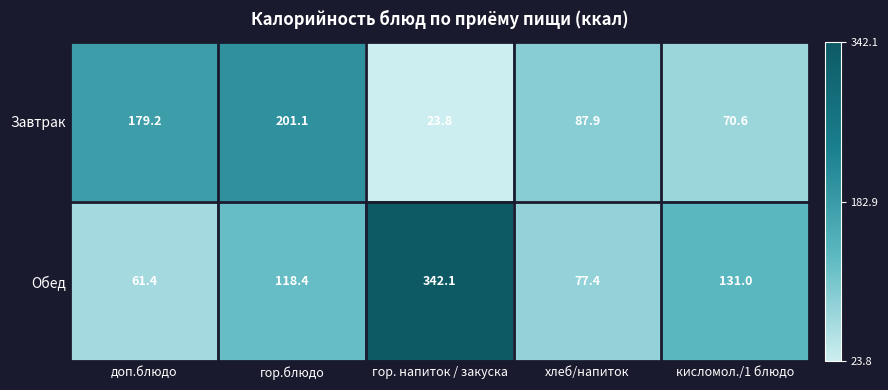

Rank the series at доп.блюдо from lowest to highest value.

Обед, Завтрак